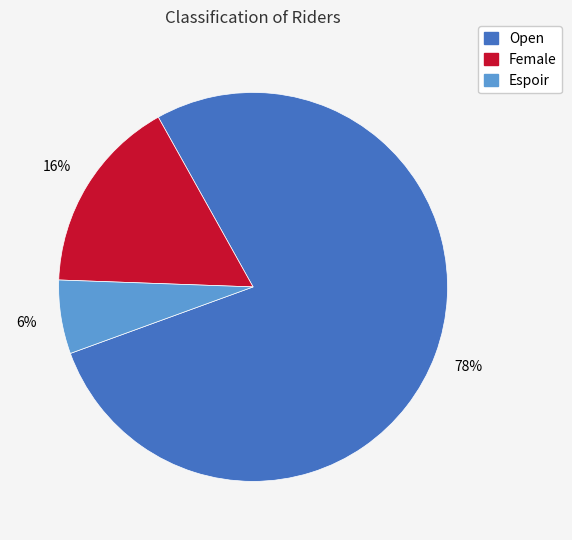

Which slice is the largest?

Open